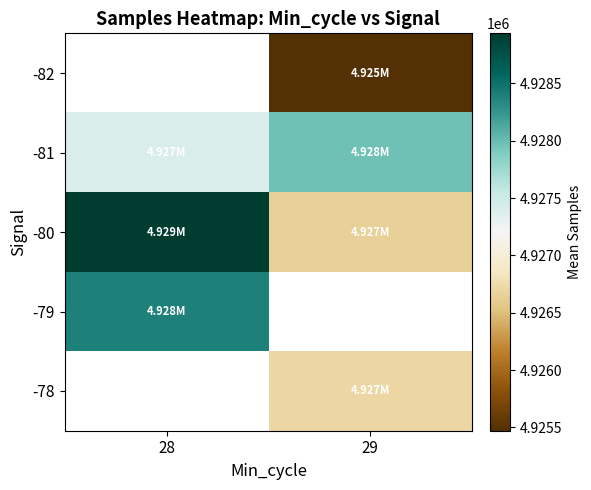

What is the spread (max minus min) of values at 29?

2503.6